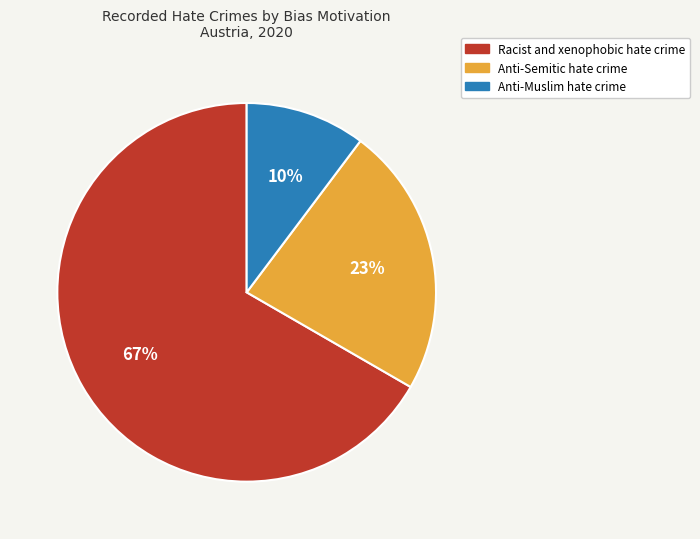

Combined, do Racist and xenophobic hate crime and Anti-Semitic hate crime account for over 50%?

Yes